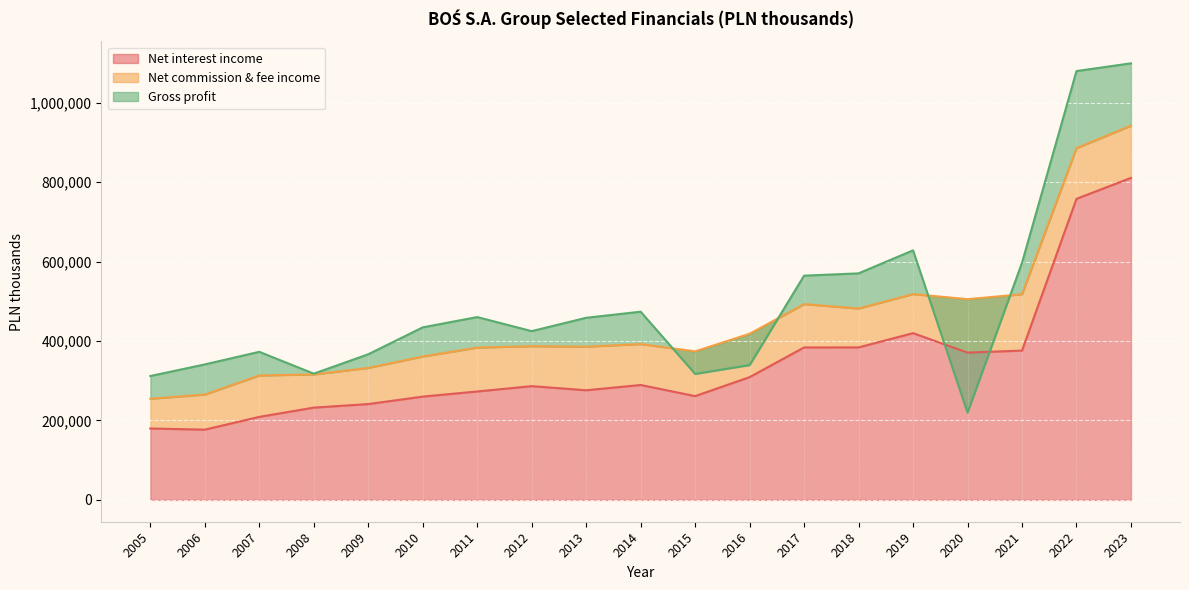

What is the lowest value of the Net interest income series?

176976